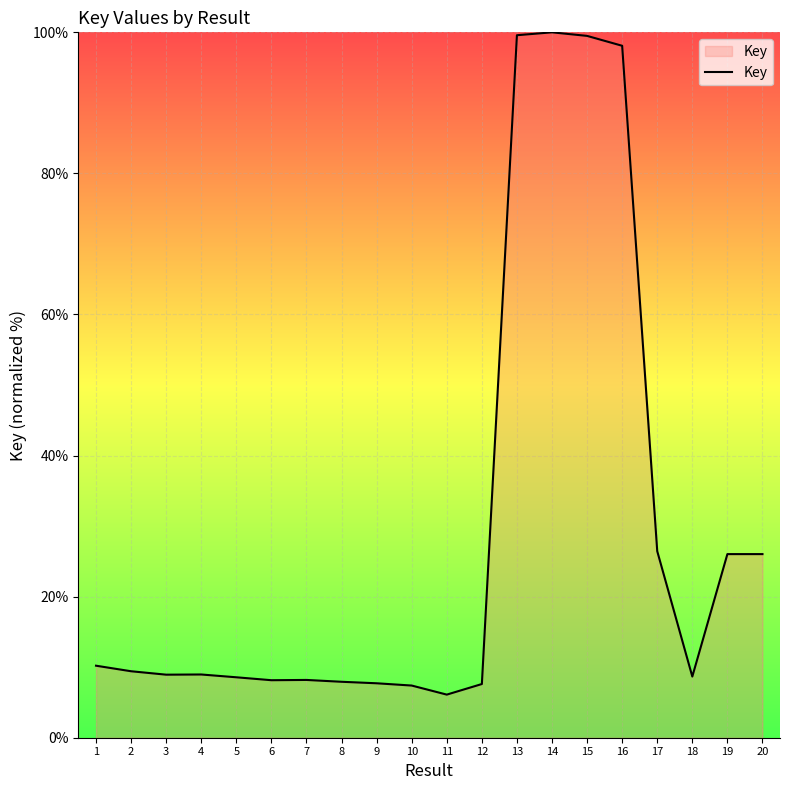

Is it true that the value at 12 is 7.6?

True